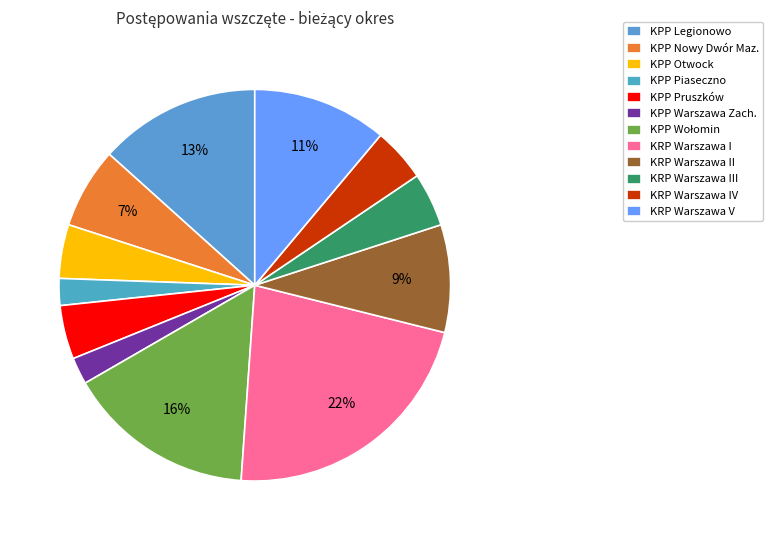

Count the number of slices in the pie.

12